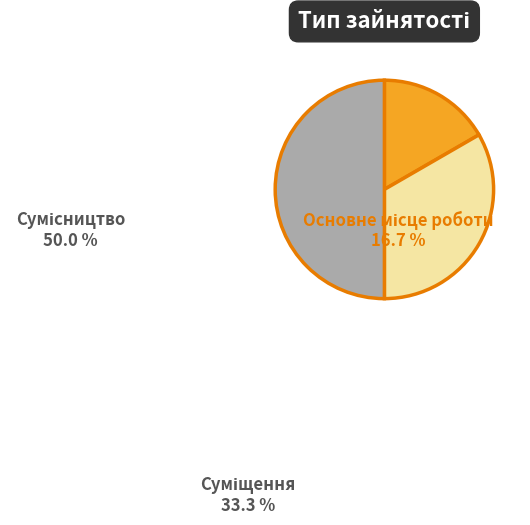

Which category has the smallest portion of the pie?

Основне місце роботи